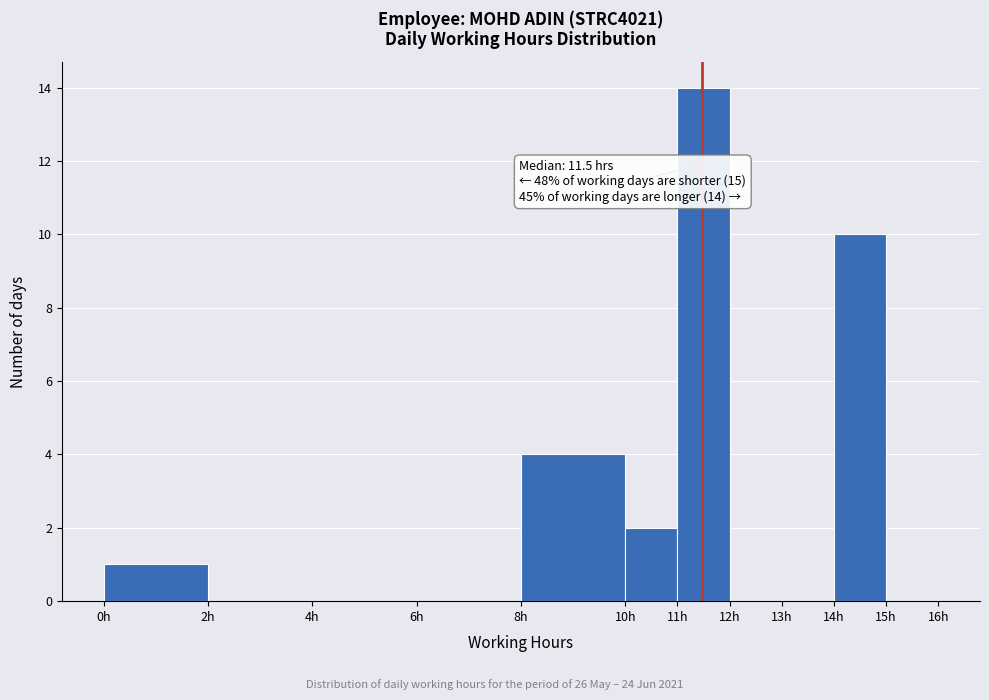

Over which range of the x-axis is the bar tallest?

11 to 12